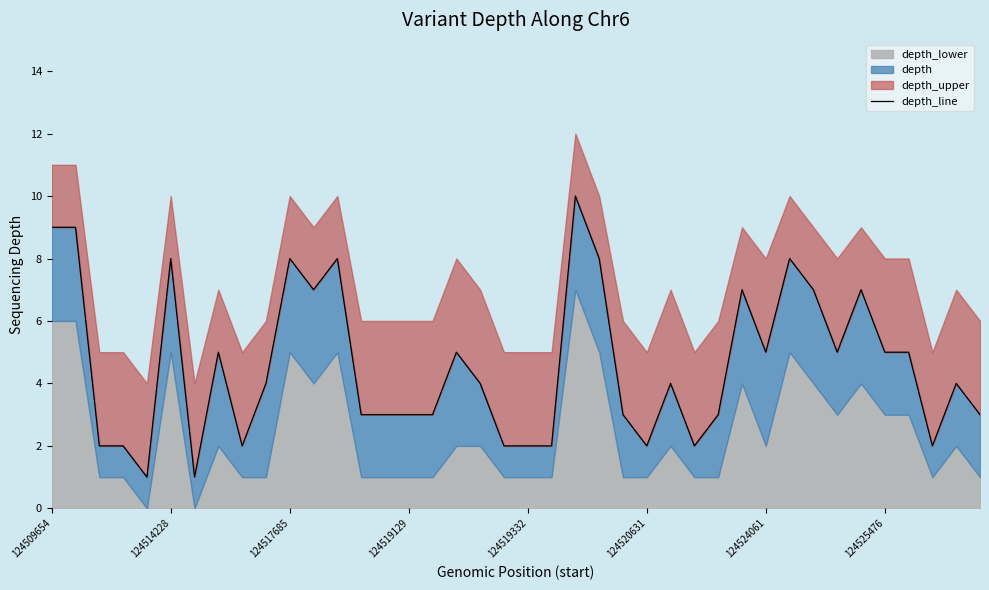

What is the change in value from 124514228 to 17?

-4